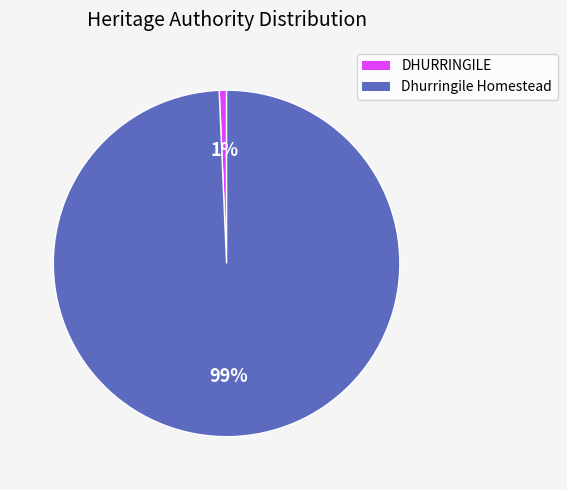

The Dhurringile Homestead slice represents 99% of the pie. True or false?

True